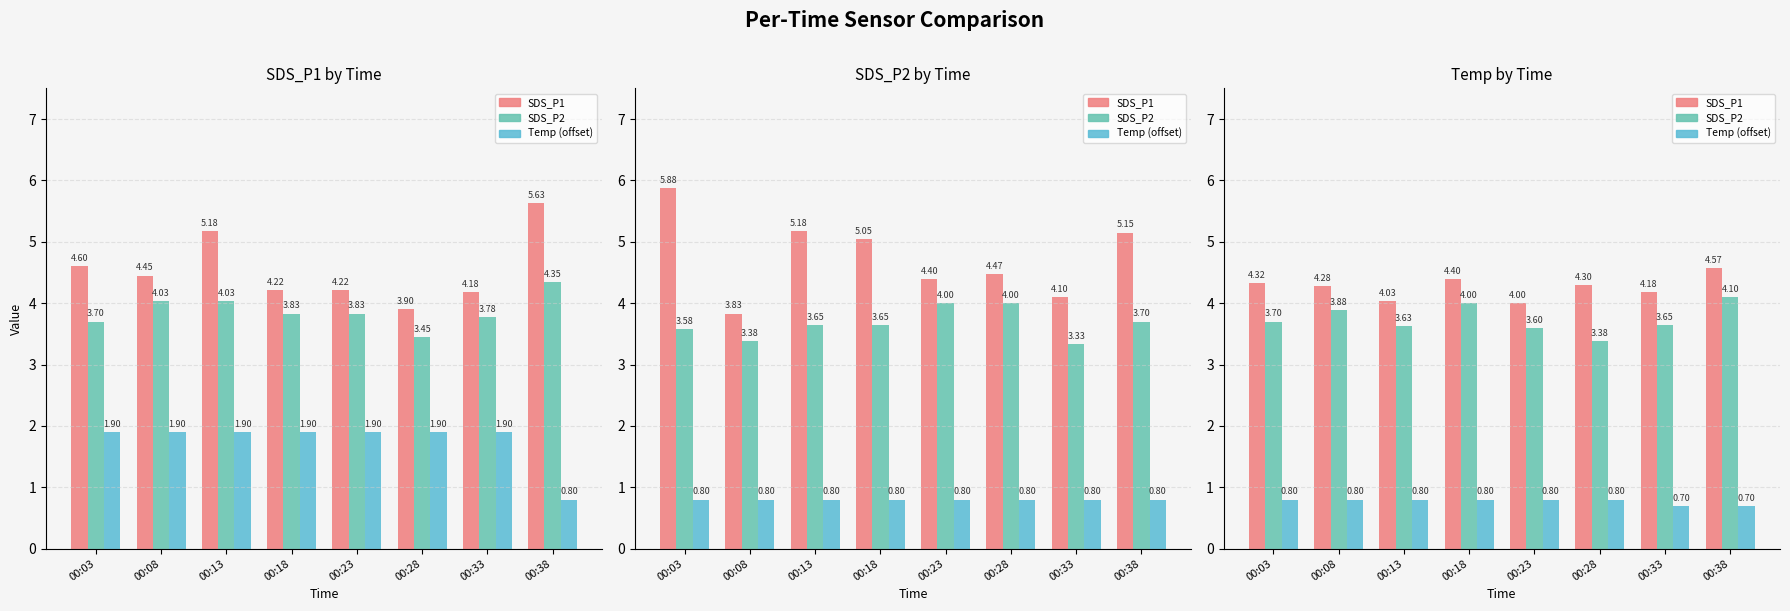

Reading right to left, transcribe all the data shown in this chart.

SDS_P1: 00:38=4.6	00:33=4.2	00:28=4.3	00:23=4.0	00:18=4.4	00:13=4.0	00:08=4.3	00:03=4.3
SDS_P2: 00:38=4.1	00:33=3.6	00:28=3.4	00:23=3.6	00:18=4.0	00:13=3.6	00:08=3.9	00:03=3.7
Temp_adj: 00:38=0.7	00:33=0.7	00:28=0.8	00:23=0.8	00:18=0.8	00:13=0.8	00:08=0.8	00:03=0.8